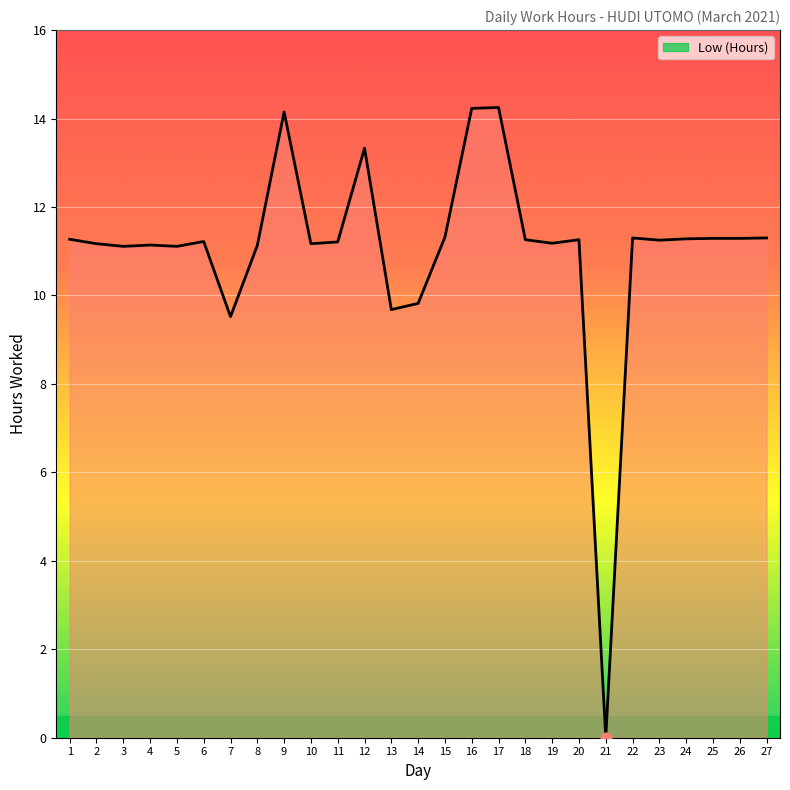

Approximately how many times larger is the value at 18 compared to 12?

0.8